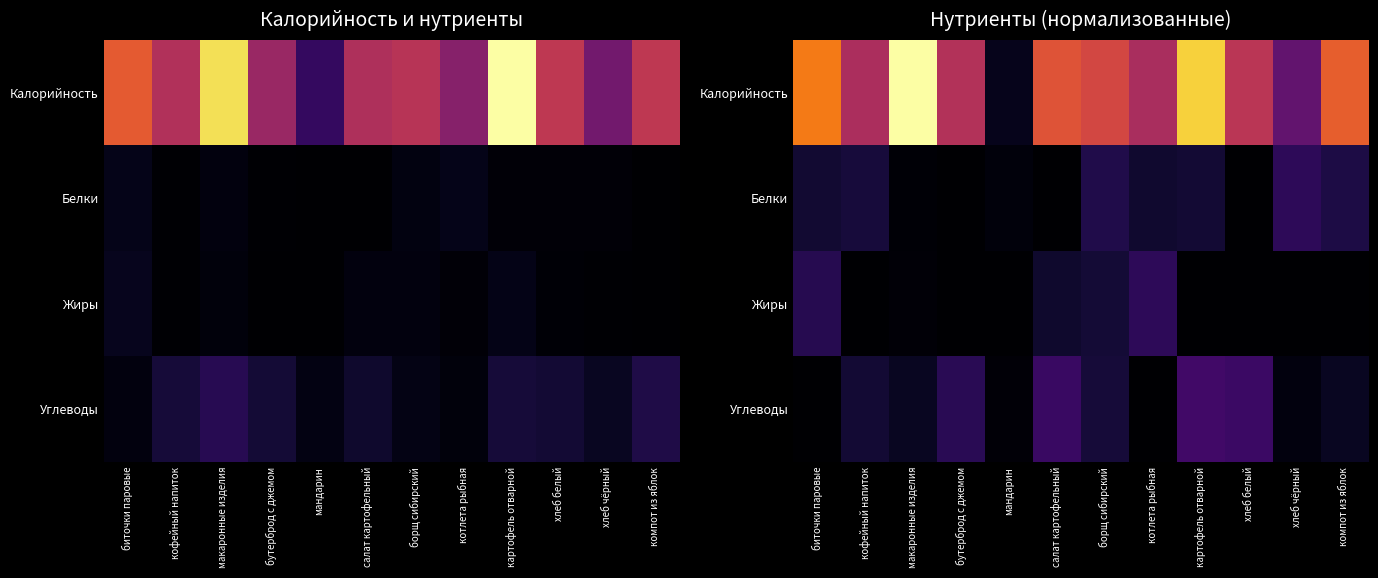

Is the value of Белки at кофейный напиток greater than the value of Углеводы at мандарин?

Yes